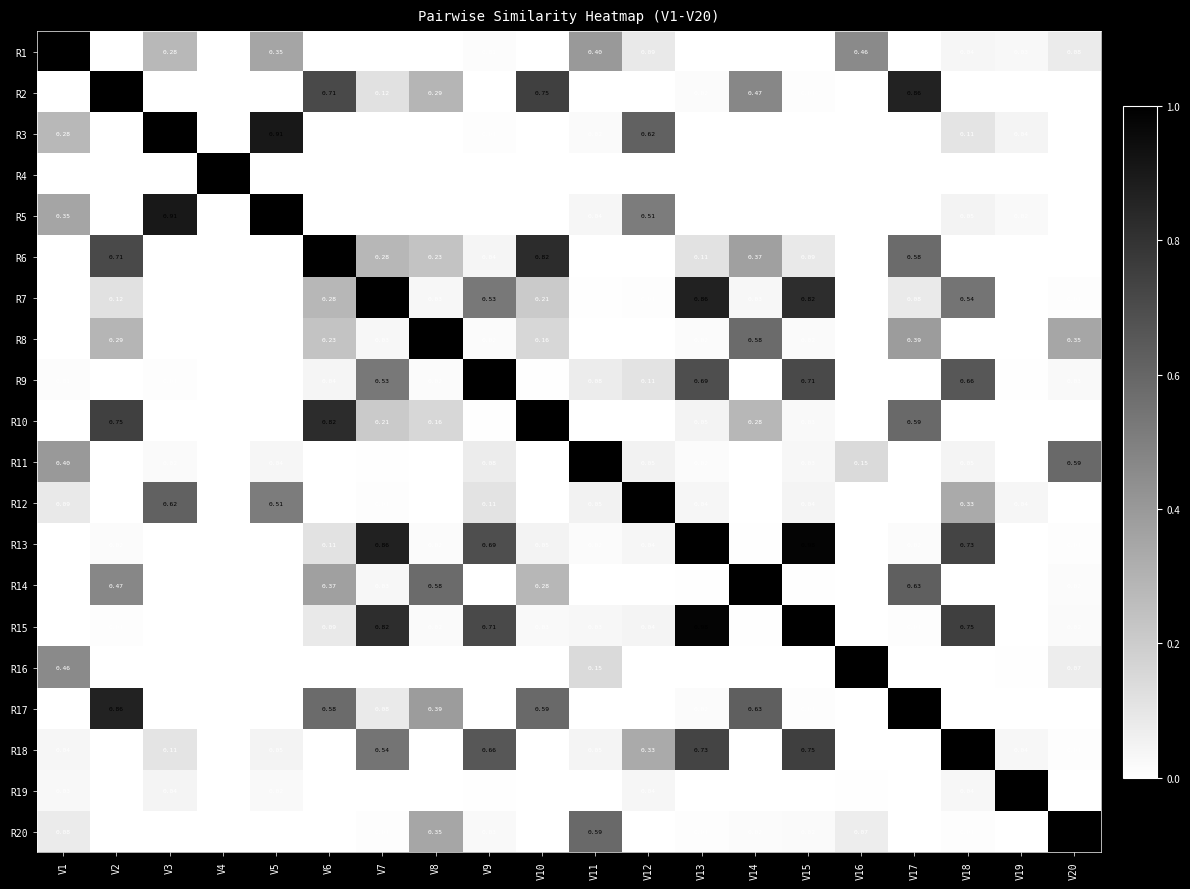

Which series has the largest total across all categories?

R13